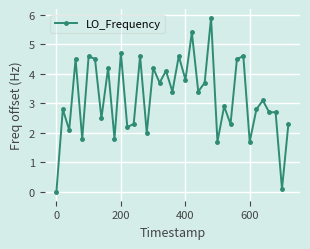

True or false: there are more than 0 points higher than both neighbors.

True